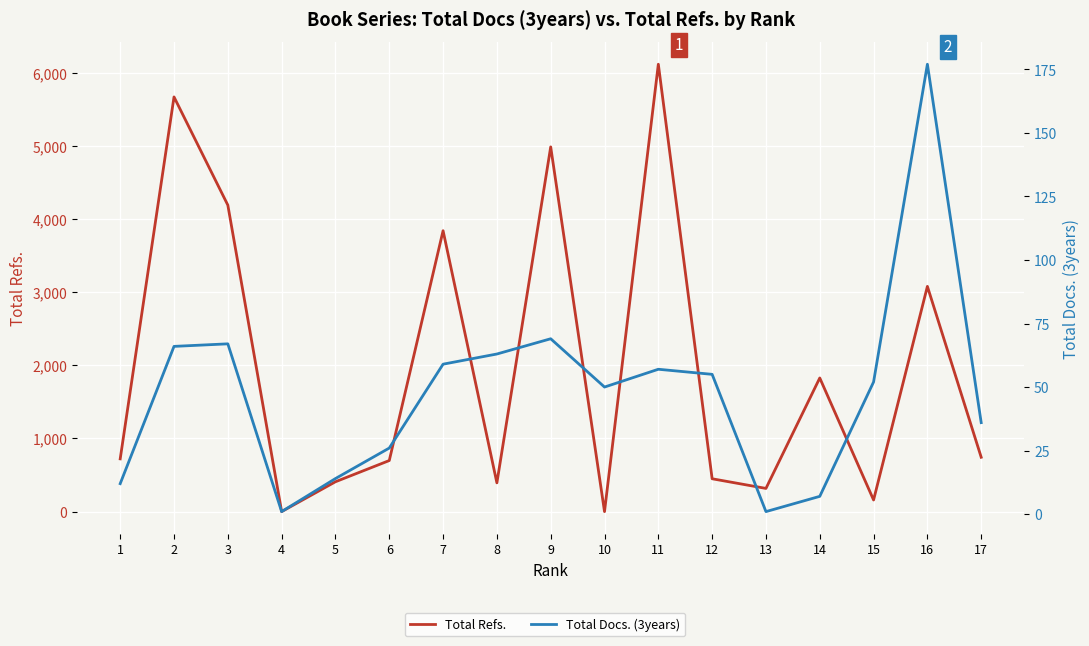

Reading left to right, list all the values displayed in this chart.

Total Refs.: 1=721	2=5669	3=4190	4=0	5=408	6=698	7=3840	8=393	9=4986	10=0	11=6116	12=449	13=317	14=1827	15=159	16=3079	17=743
Total Docs. (3years): 1=12	2=66	3=67	4=1	5=14	6=26	7=59	8=63	9=69	10=50	11=57	12=55	13=1	14=7	15=52	16=177	17=36